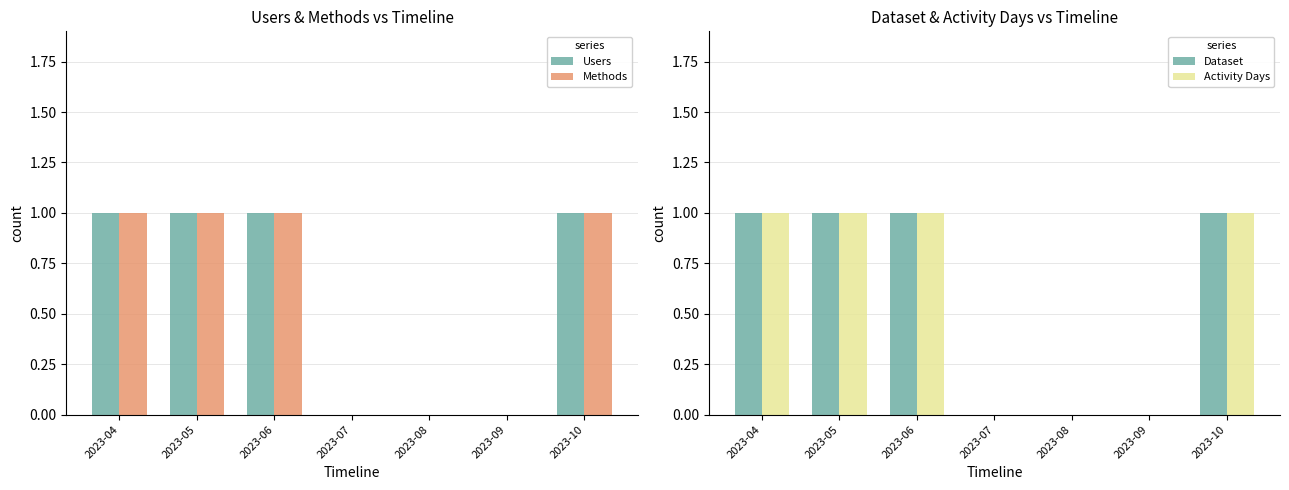

List the series in order of their peak value, highest first.

Users, Methods, Dataset, Activity Days